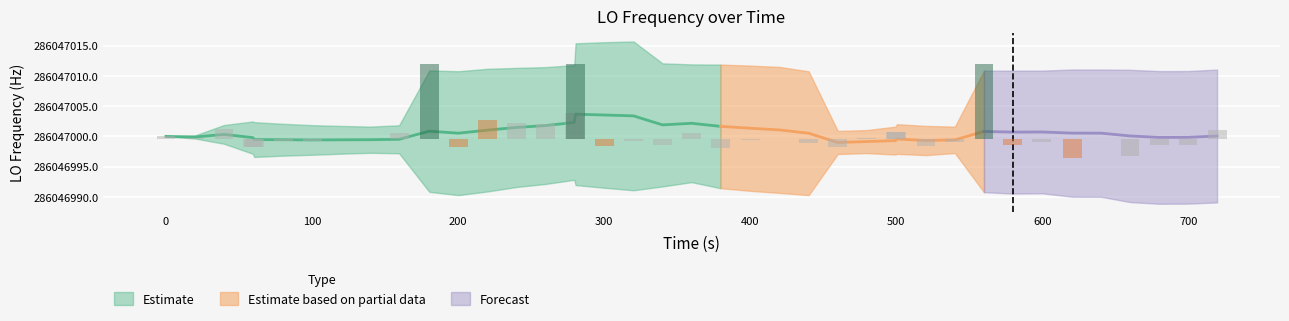

The chart shows a value of 0.4 at 26. True or false?

False